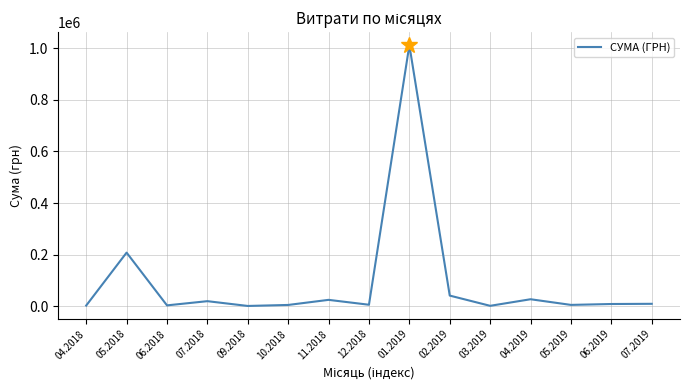

What is the difference between the maximum and minimum values?

1010594.6